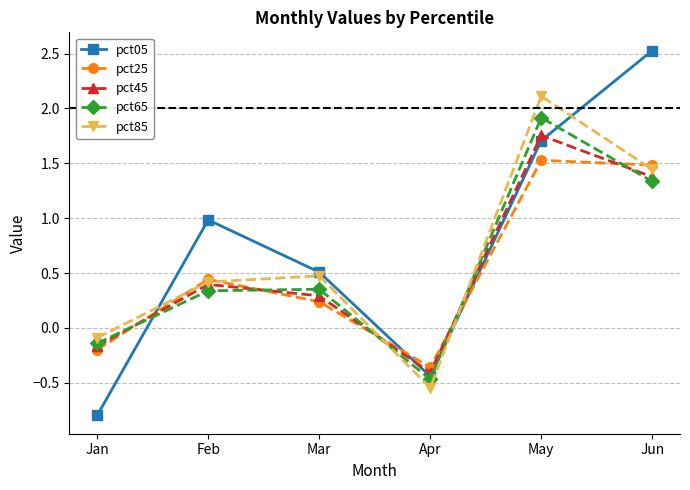

How many lines are shown in the chart?

5